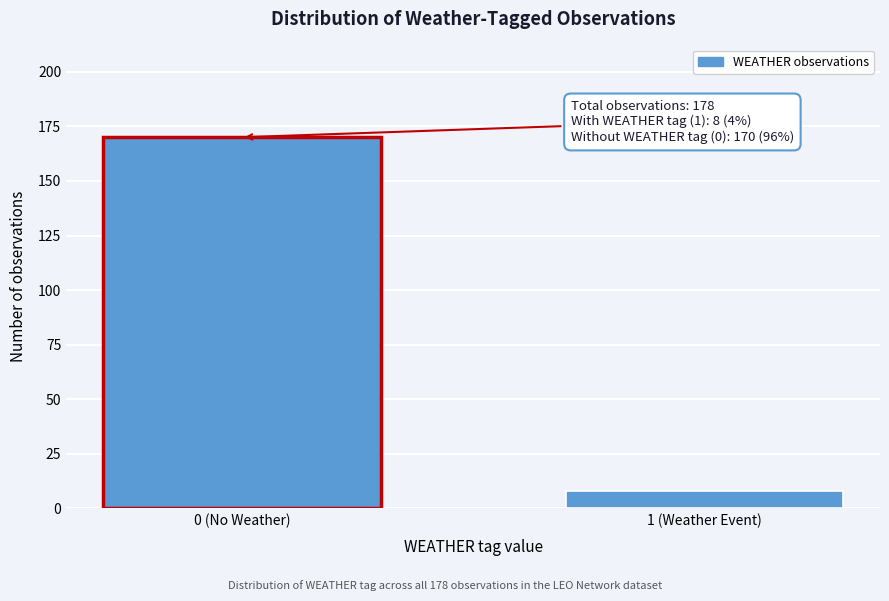

Reading left to right, extract all data points from this chart.

170	8